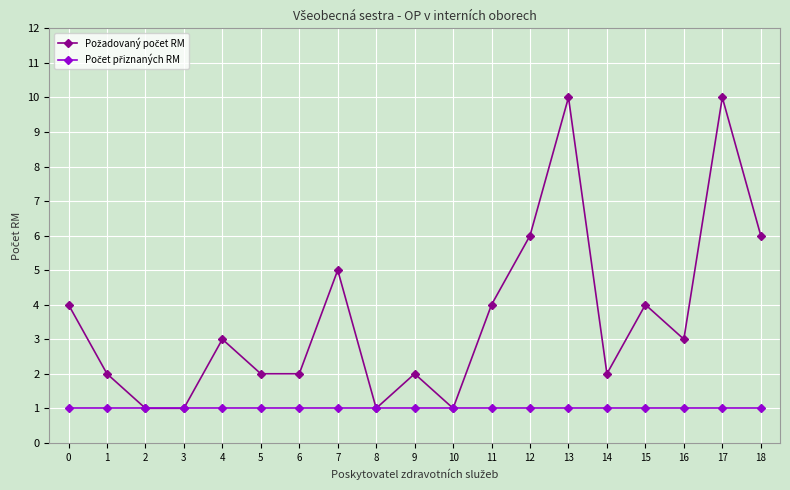

True or false: Počet přiznaných RM and Požadovaný počet RM cross at least once.

False